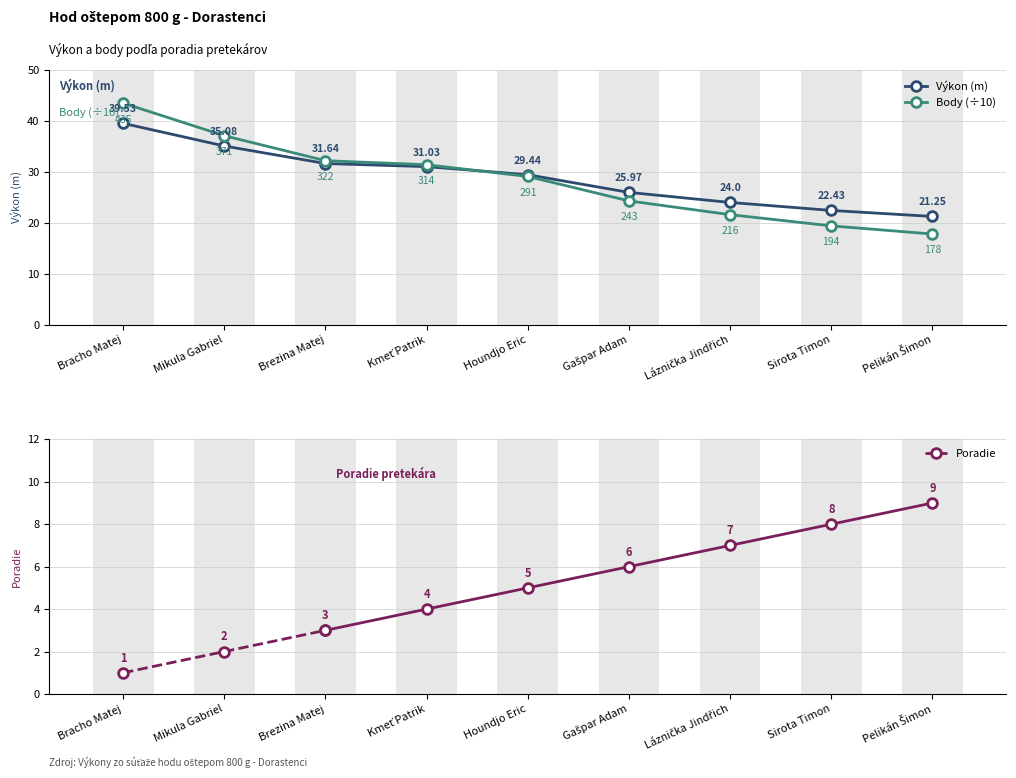

What is the highest value of the Body series?

43.5